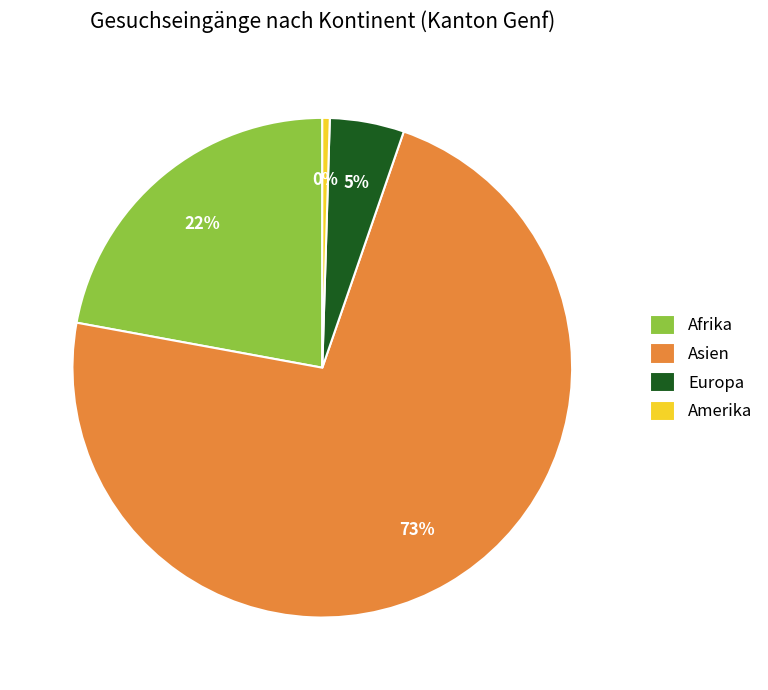

What is the majority slice?

Asien